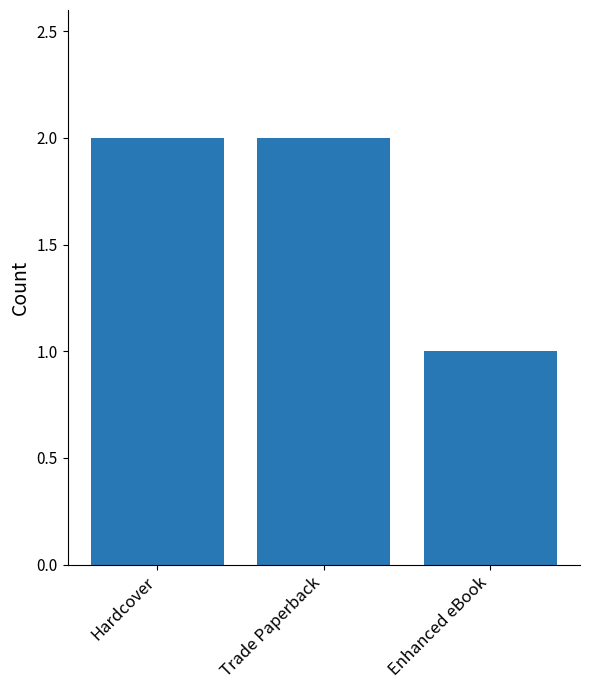

What position from the left is Hardcover?

1